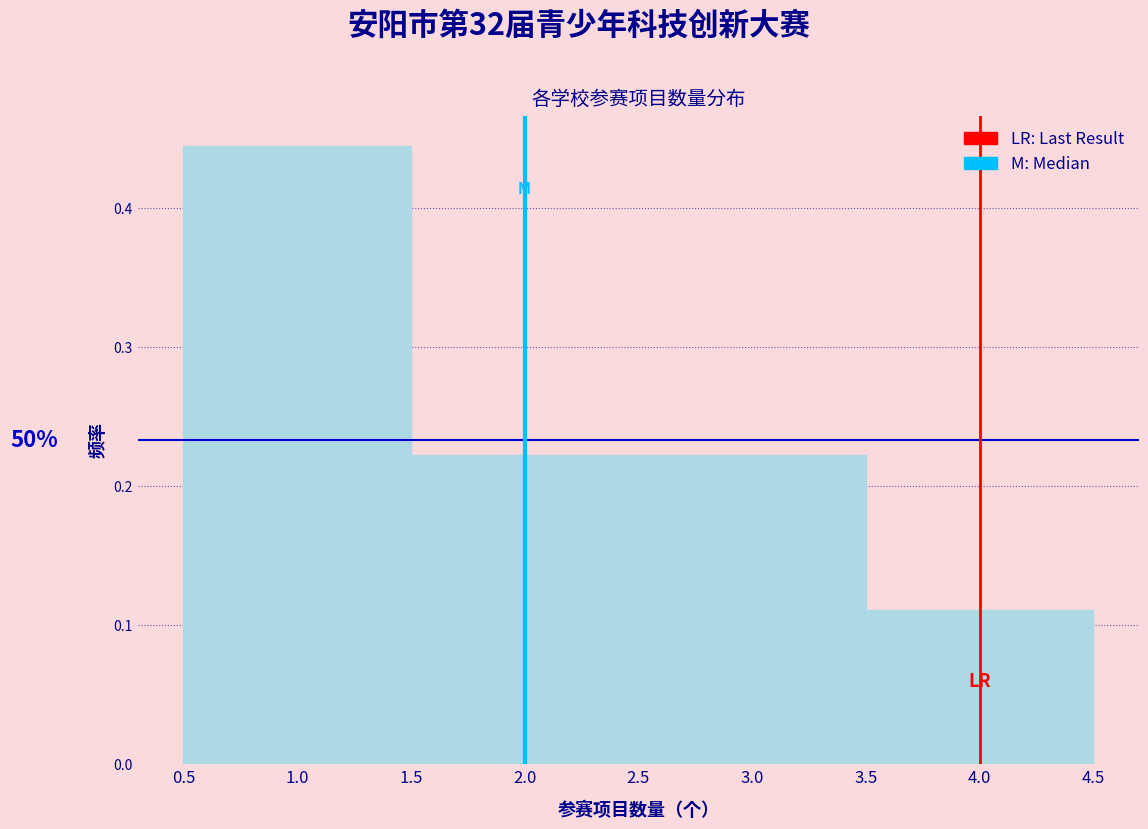

Over which range of the x-axis is the bar tallest?

0.5 to 1.5